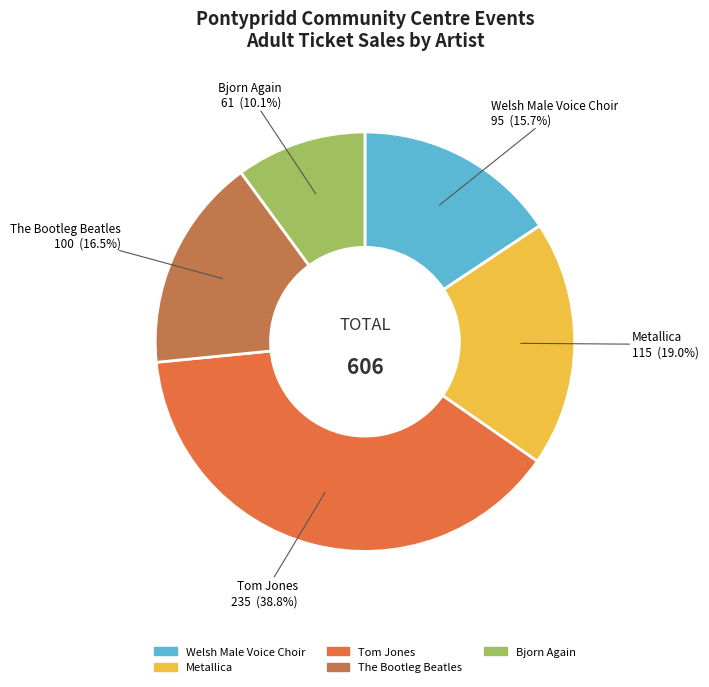

What is the ratio of the value at The Bootleg Beatles to the value at Bjorn Again?

1.6